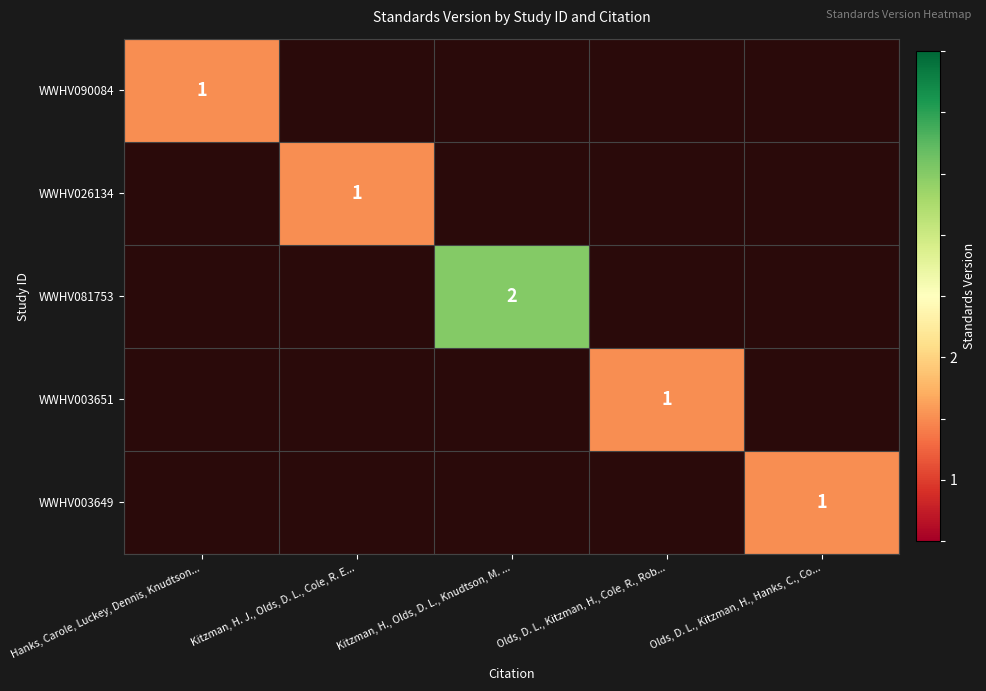

What is the maximum value shown in the chart?

2.0